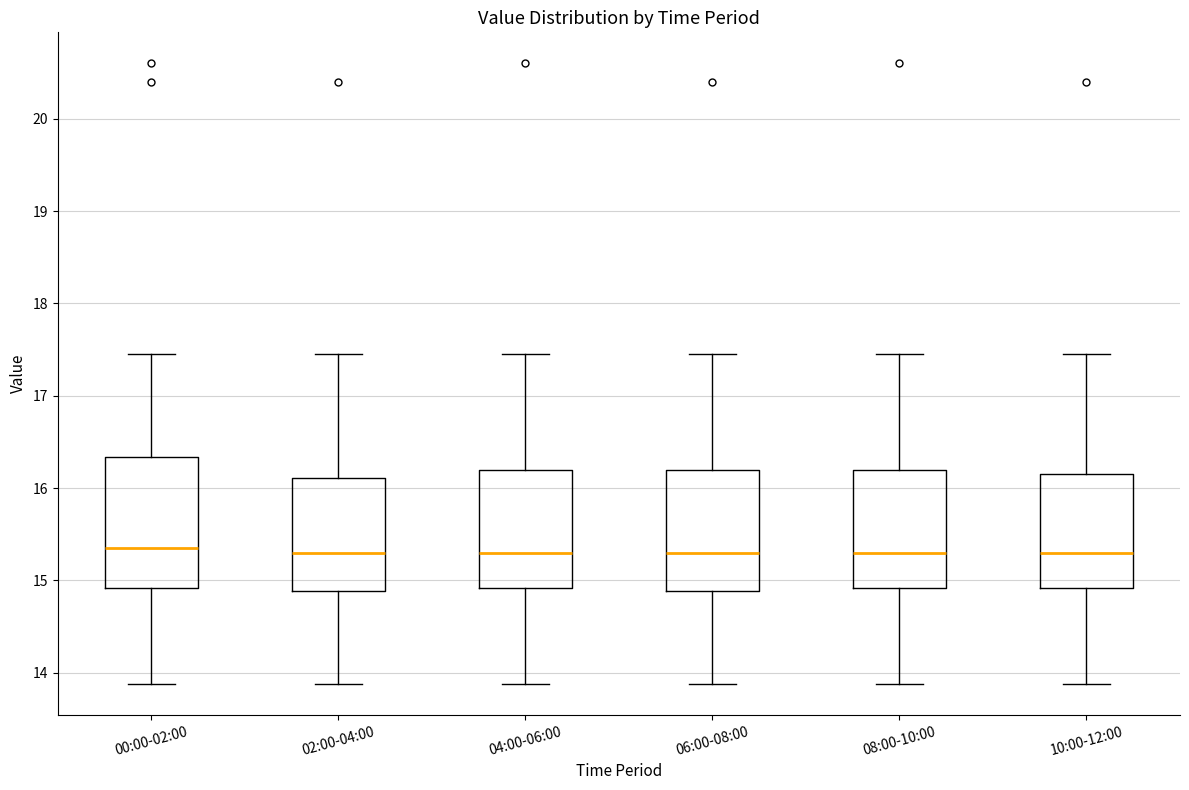

Which box is the tallest, from its lower edge to its upper edge?

00:00-02:00